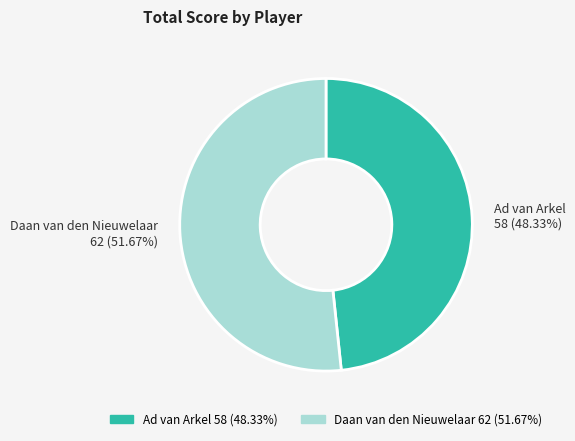

What is the smallest slice in the pie chart?

Ad van Arkel